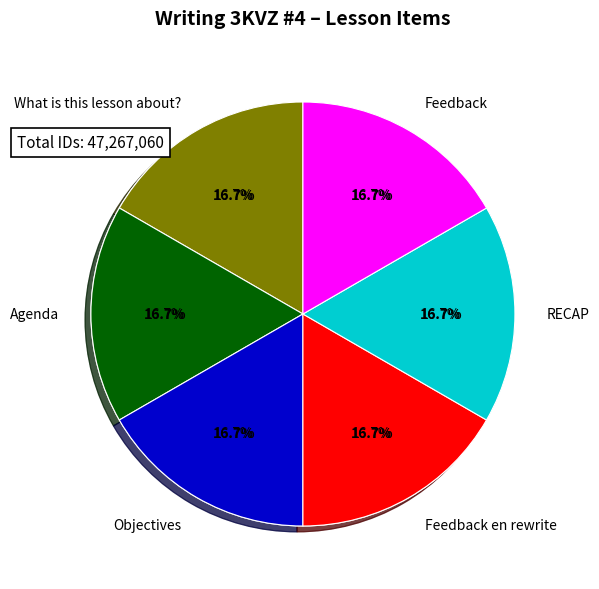

Which slice is the largest?

Feedback